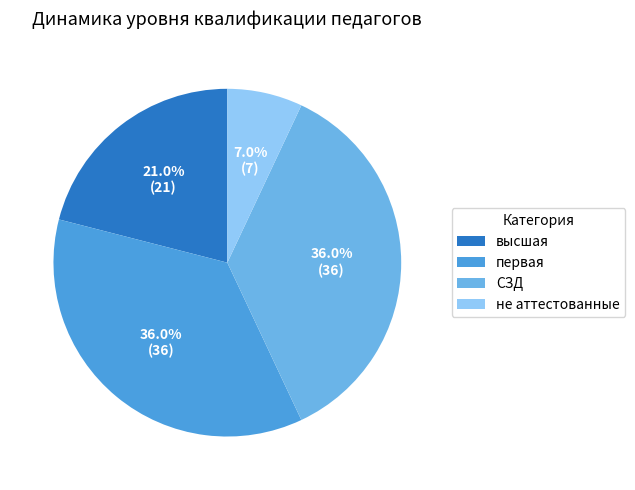

What percentage do СЗД and не аттестованные together represent?

43.0%